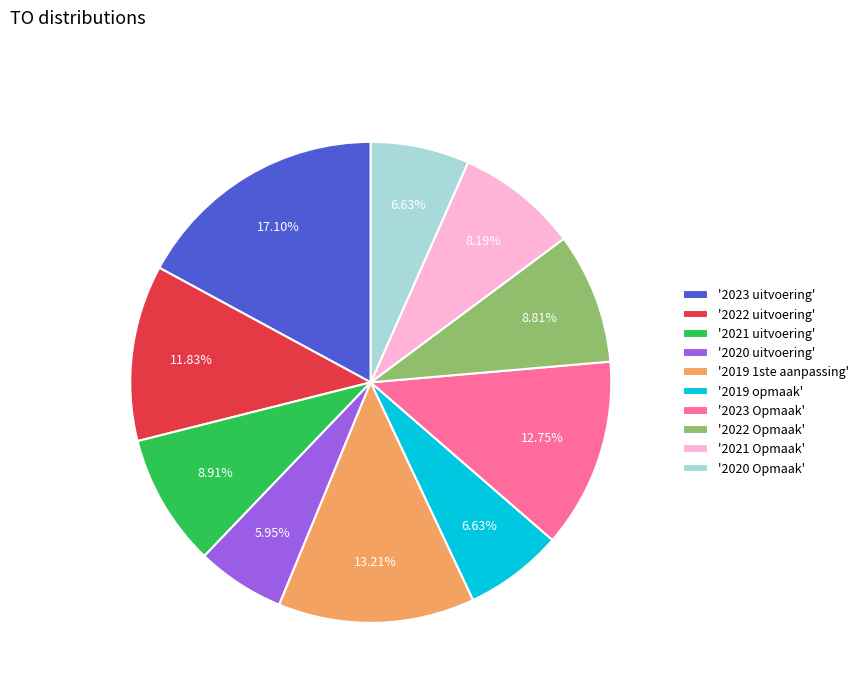

Which has a higher value, '2023 Opmaak' or '2019 opmaak'?

'2023 Opmaak'